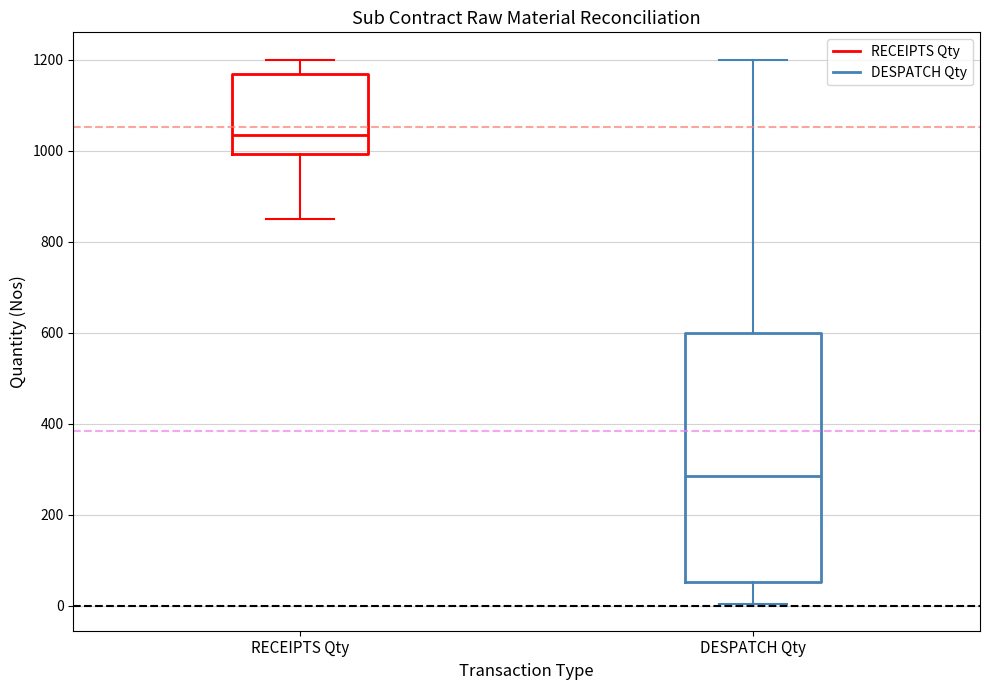

Where does the median line of the box for RECEIPTS Qty sit on the y-axis? The values are not printed on the chart, so give them approximately, as read against the axis.

1040